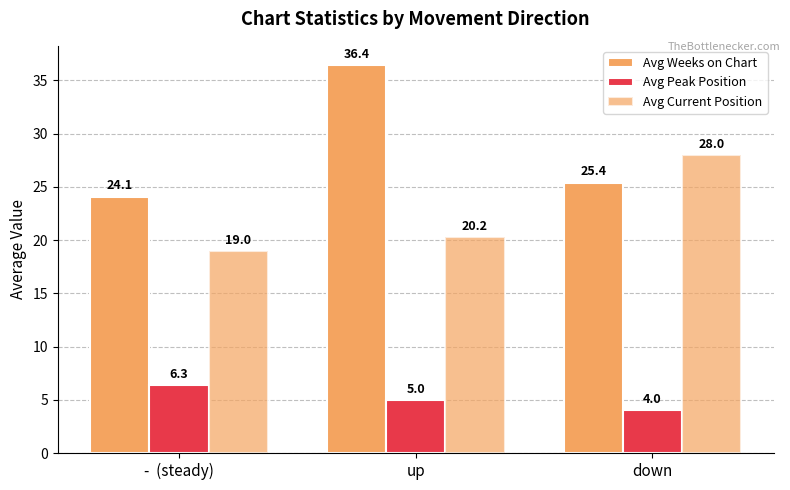

Are the bars horizontal?

No